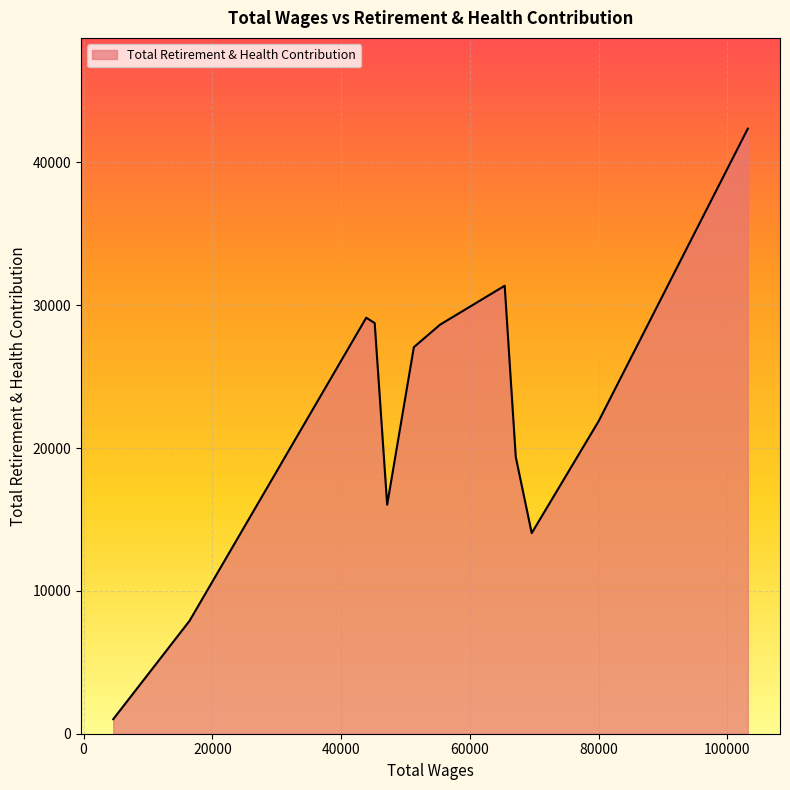

What is the smallest value displayed?

1017